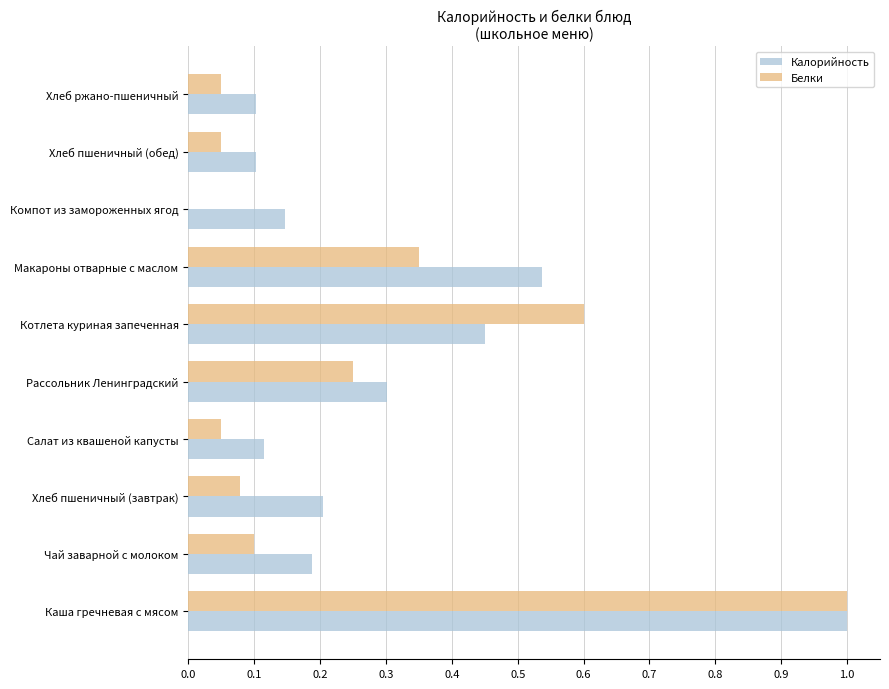

The Калорийность series shows 0.4 at Рассольник Ленинградский. True or false?

False